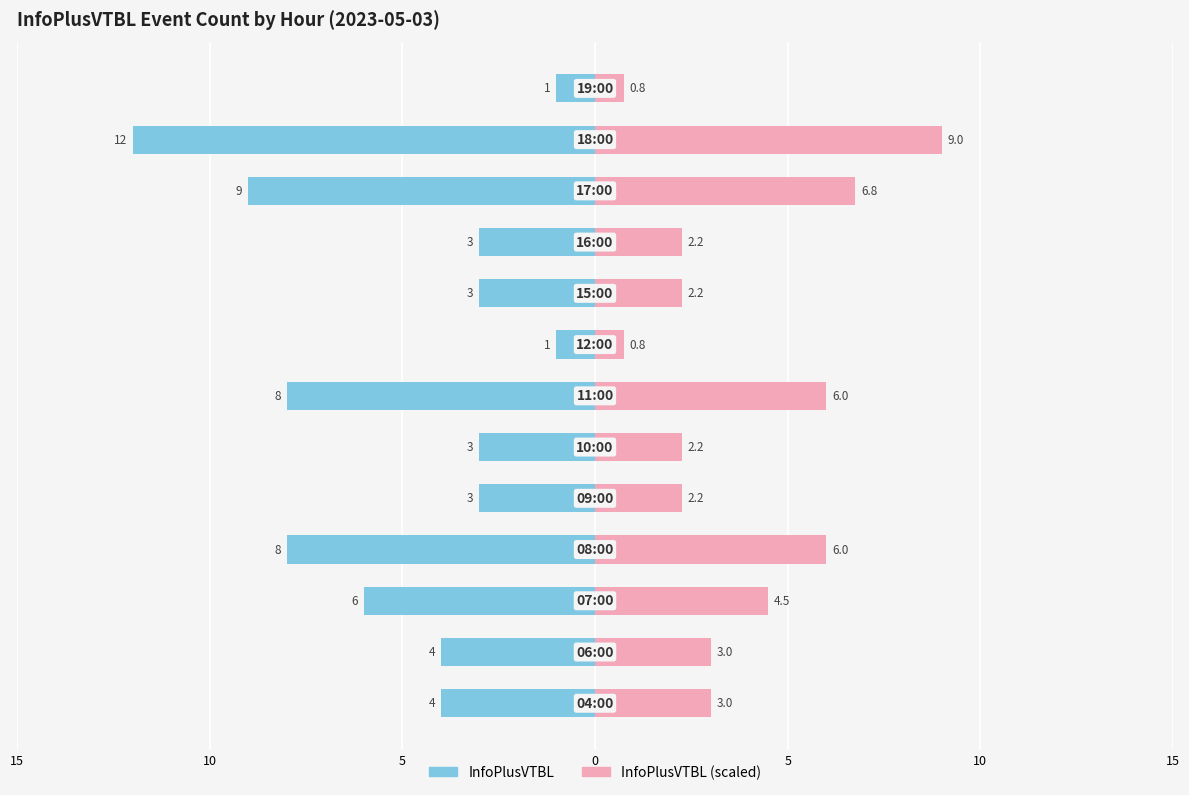

Reading left to right, extract all data points from this chart.

InfoPlusVTBL: -4.0	-4.0	-6.0	-8.0	-3.0	-3.0	-8.0	-1.0	-3.0	-3.0	-9.0	-12.0	-1.0
InfoPlusVTBL (scaled): 3.0	3.0	4.5	6.0	2.2	2.2	6.0	0.8	2.2	2.2	6.8	9.0	0.8